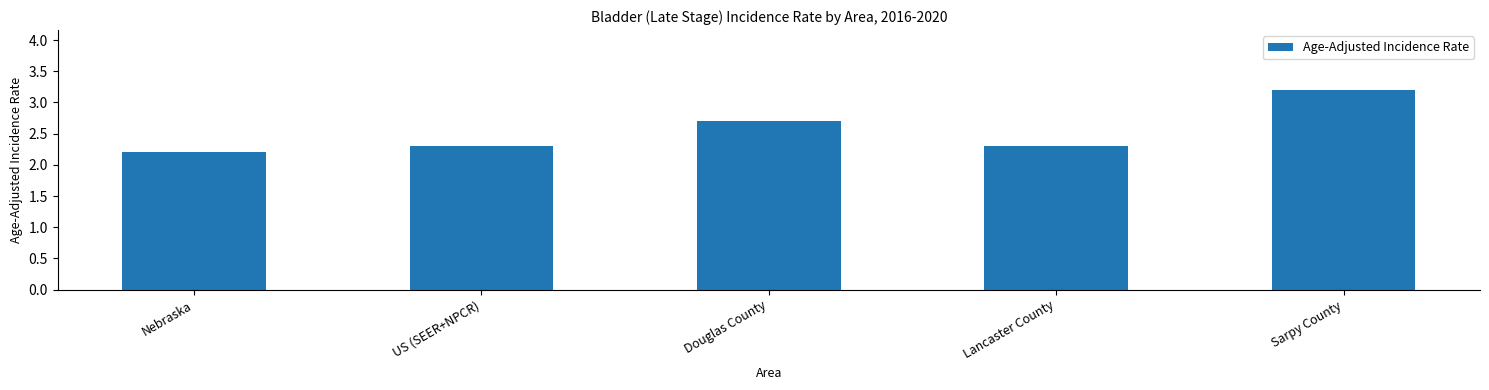

What position from the right is US (SEER+NPCR)?

4